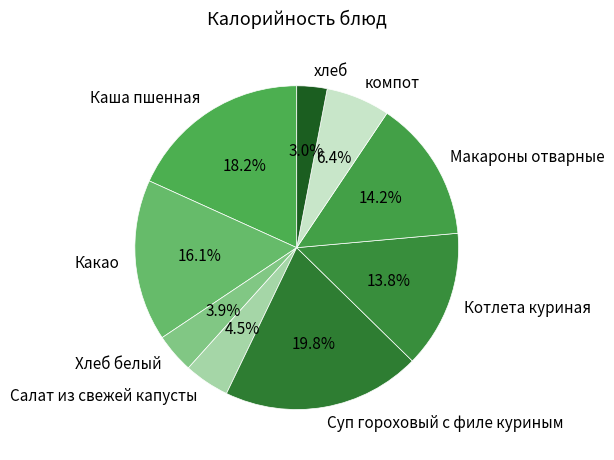

How many slices are in this pie chart?

9